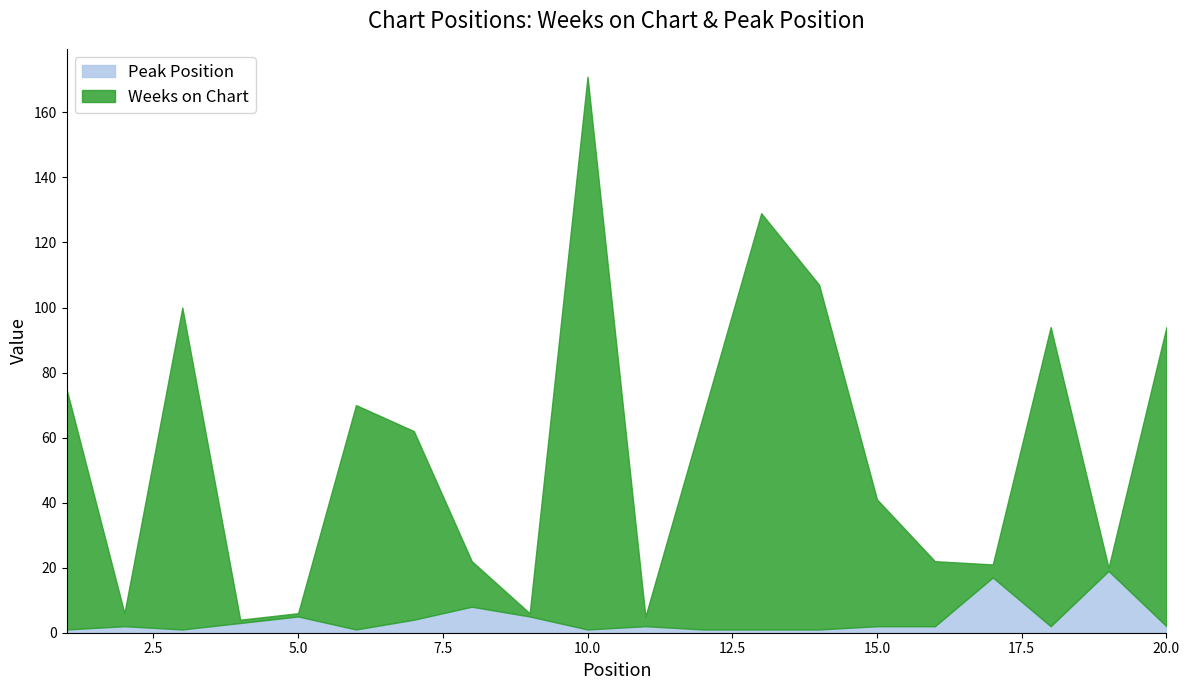

True or false: Weeks on Chart has more than 2 interior local peaks.

True